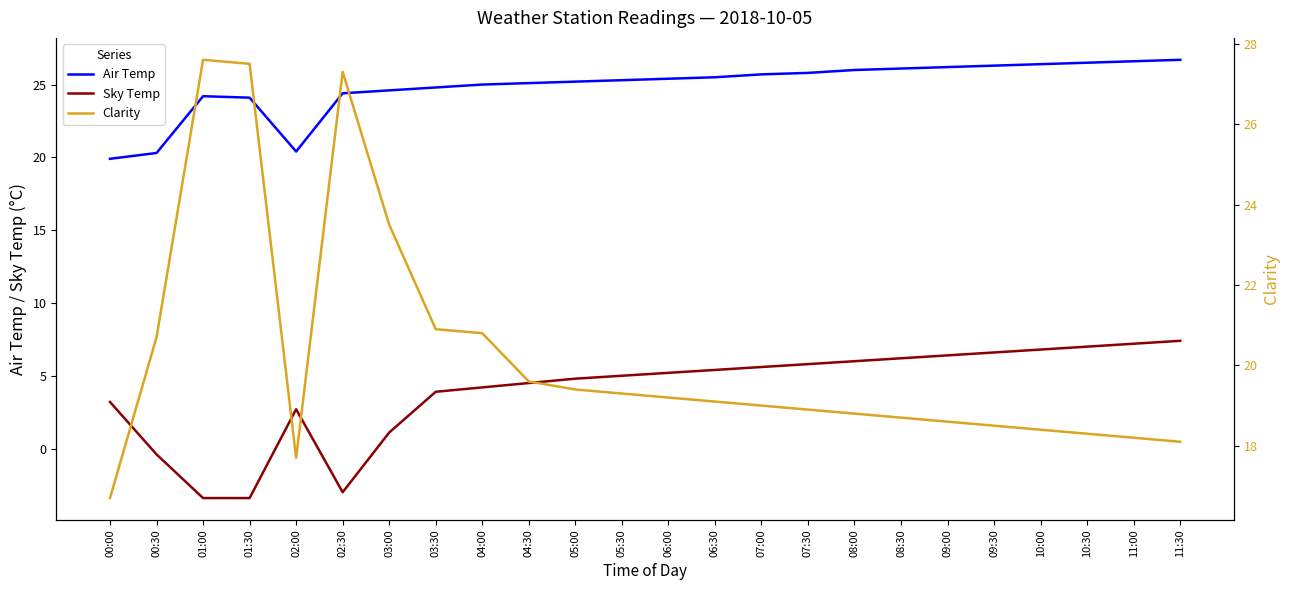

What is the label of the 23rd point from the left?

11:00